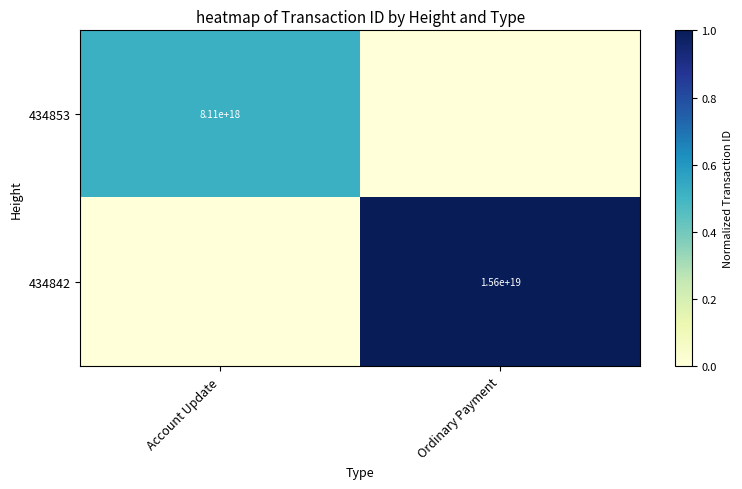

Is it true that 434853 equals 2955545430153773056 at Account Update?

False